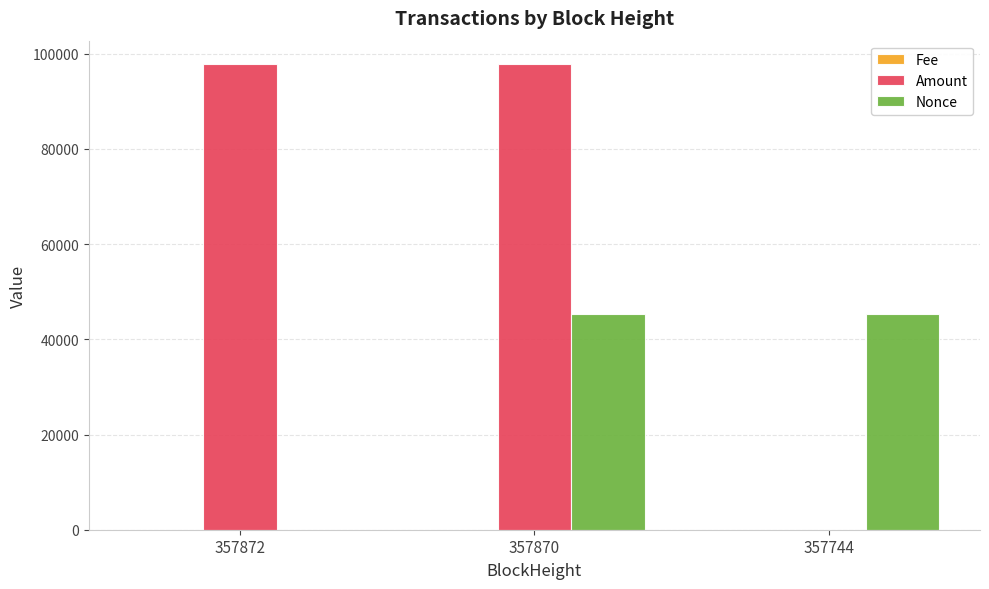

Are the bars grouped side by side (vs. stacked)?

Yes